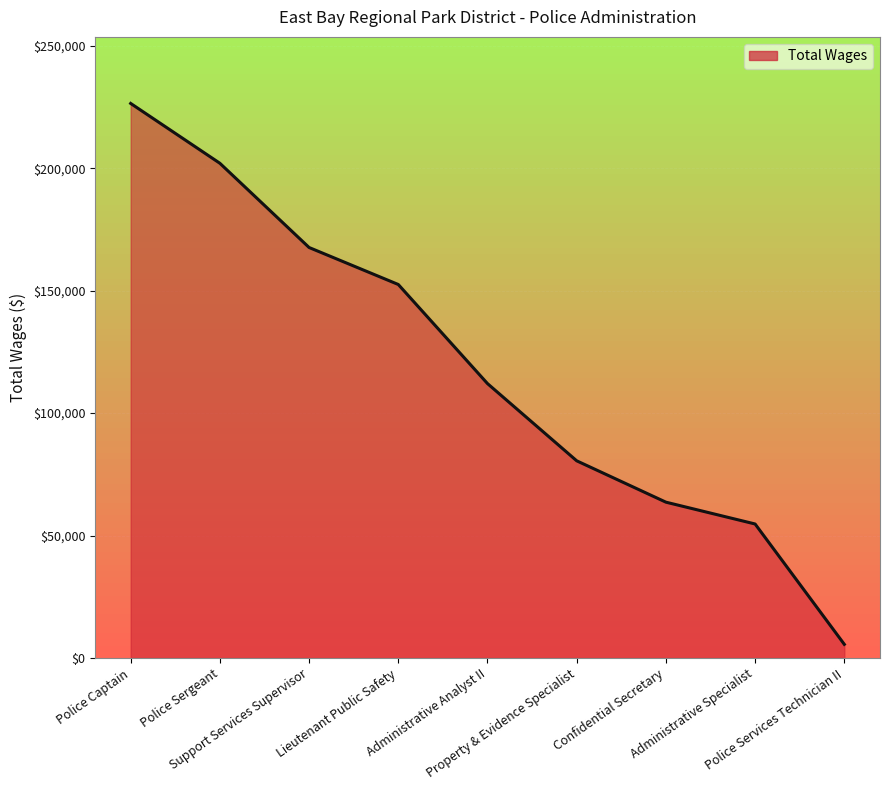

Is it true that the value at Police Sergeant is 202060?

True